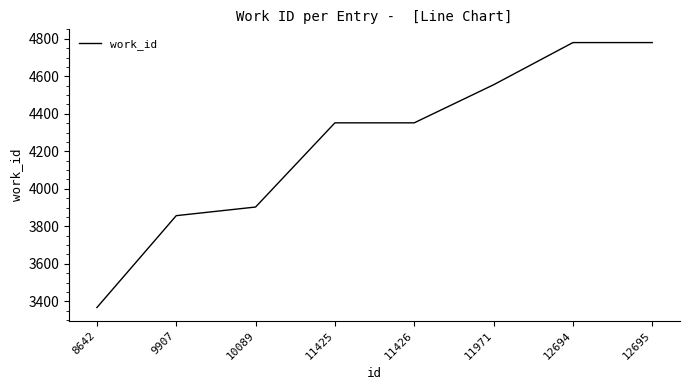

True or false: the data shows 6478 at 10089.

False